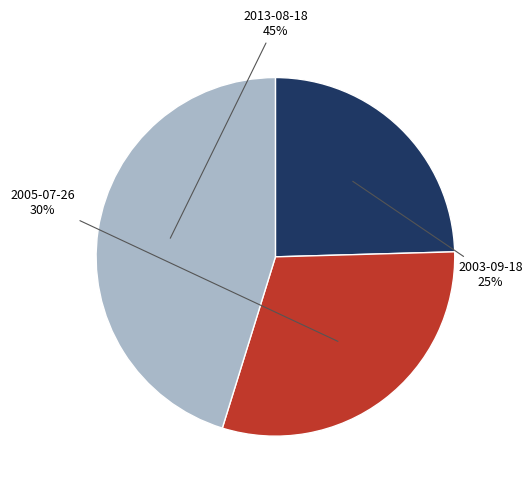

To the nearest percent, what is the average slice percentage?

33%